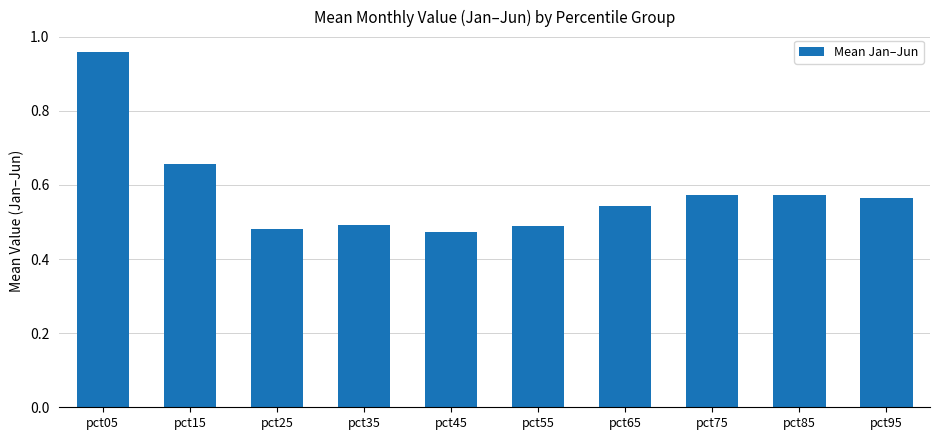

Is it true that the value at pct45 is 0.5?

True